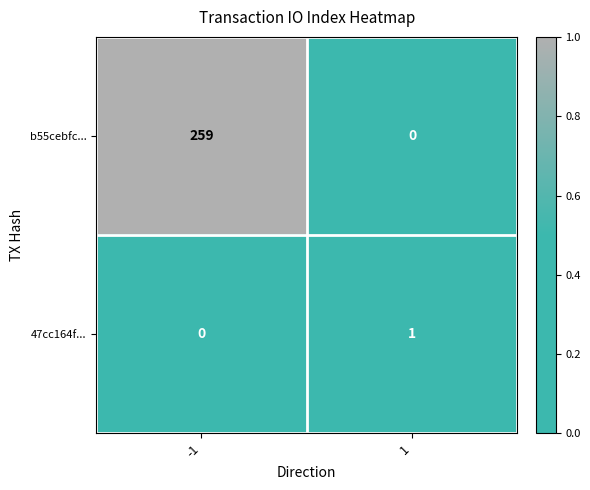

Between -1 and 1, which series saw the biggest shift?

b55cebfc...